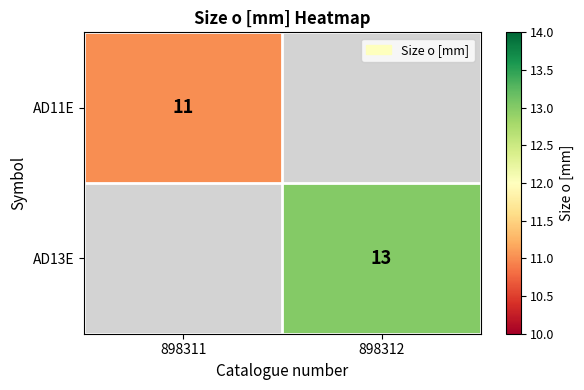

The AD11E series shows 11 at 898311. True or false?

True